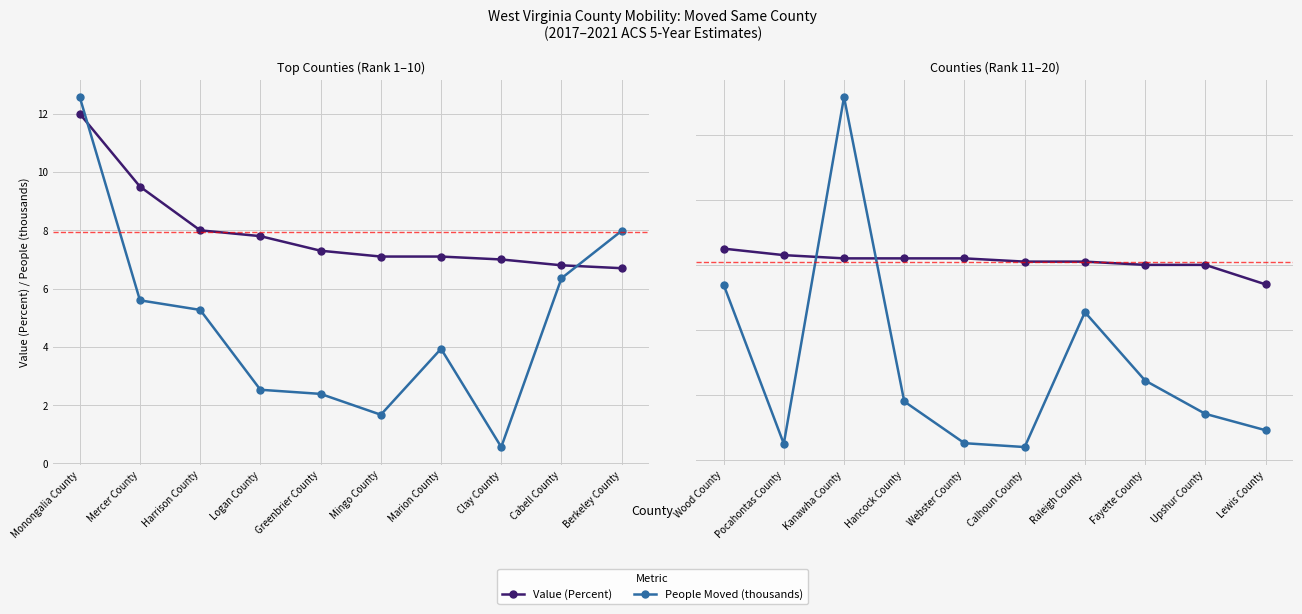

How many lines are shown in the chart?

2